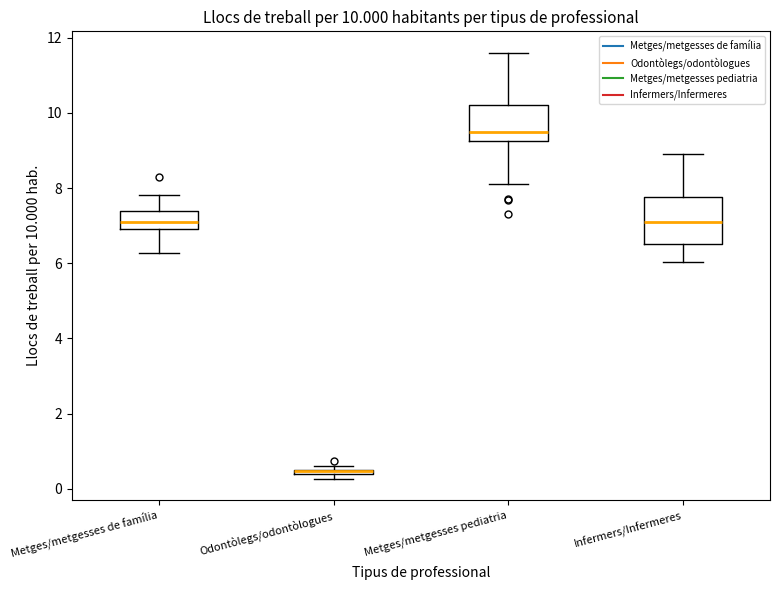

Comparing the boxes themselves (not the whiskers), which one is the tallest?

Infermers/Infermeres